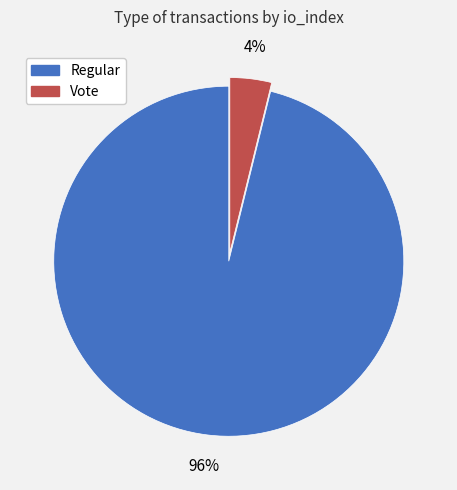

Which slice is the largest?

Regular